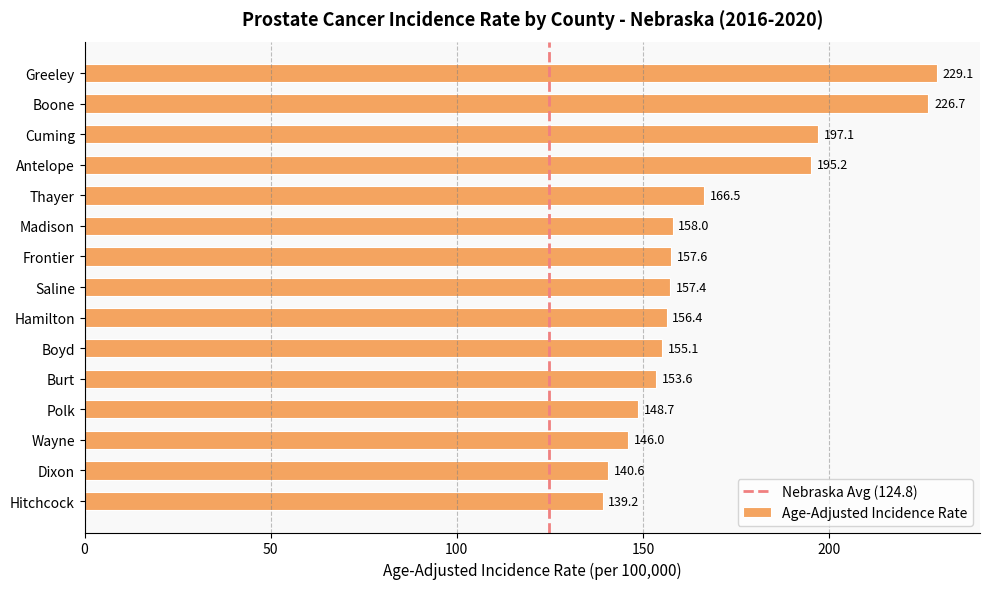

Rank the categories by value from highest to lowest.

Greeley, Boone, Cuming, Antelope, Thayer, Madison, Frontier, Saline, Hamilton, Boyd, Burt, Polk, Wayne, Dixon, Hitchcock